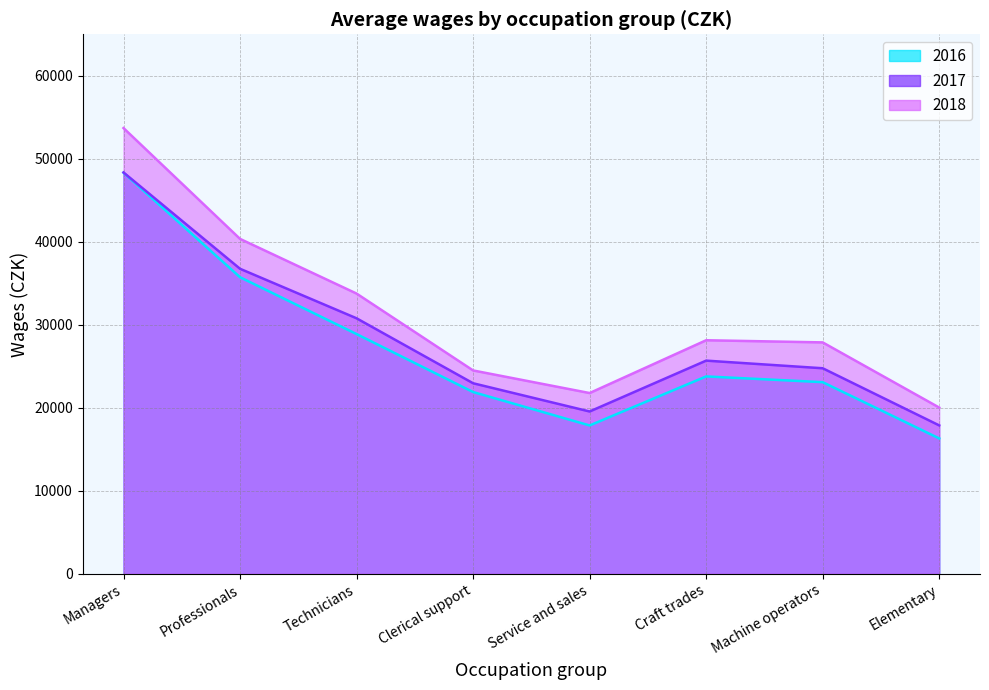

How many data points does each series have?

8